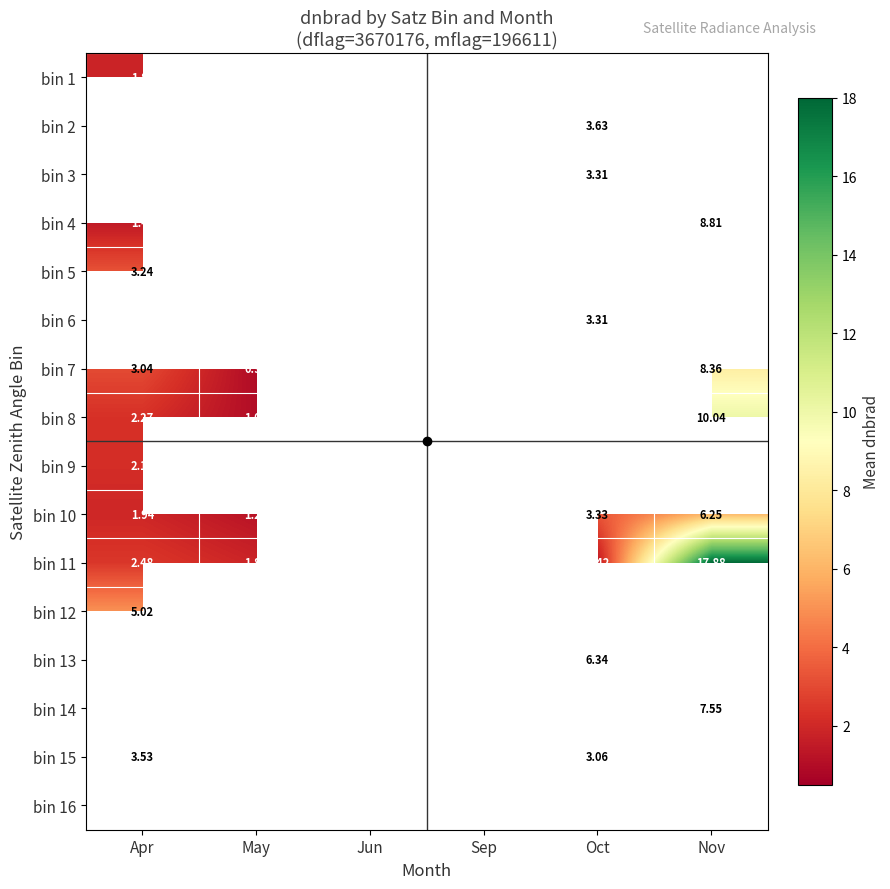

Is the value of bin 13 at May greater than the value of bin 9 at Apr?

No